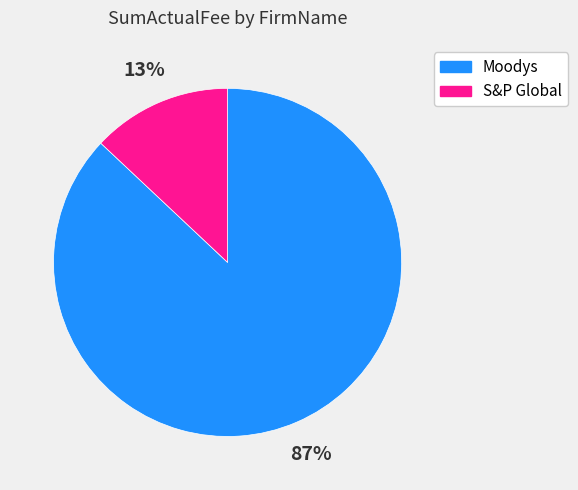

What is the largest slice in the pie chart?

Moodys